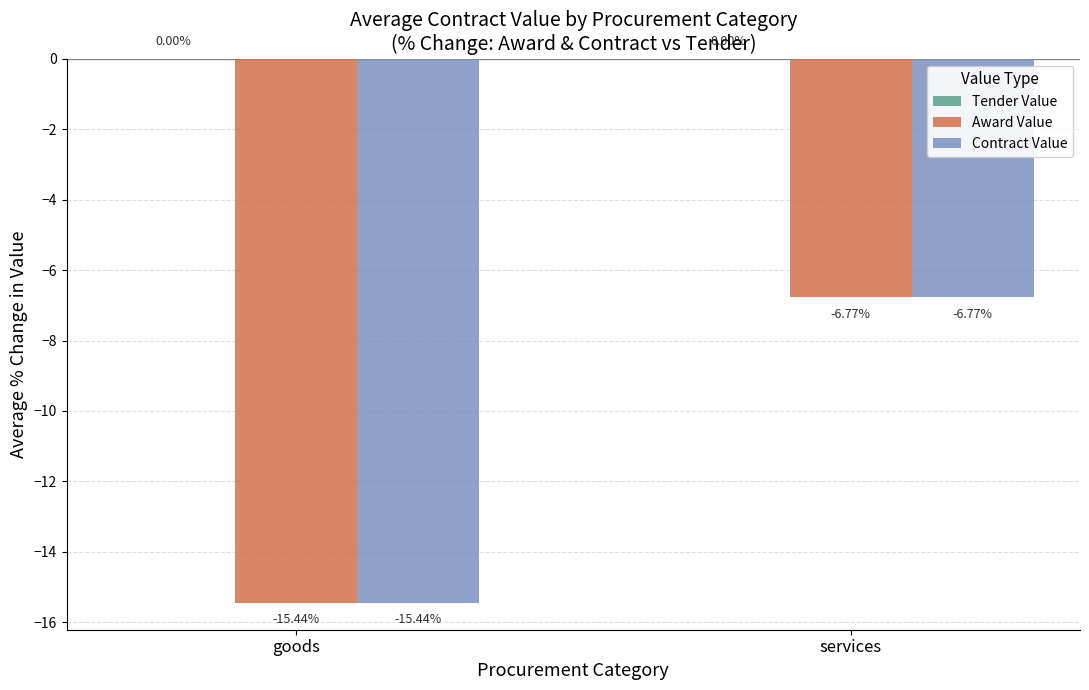

List the labels in order of Contract Value value, smallest first.

goods, services